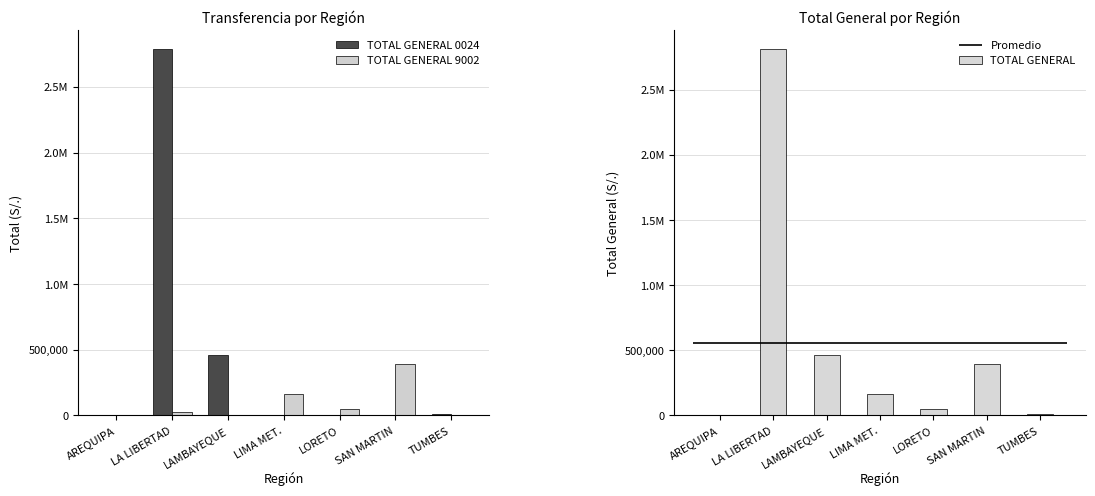

Are the bars horizontal?

No